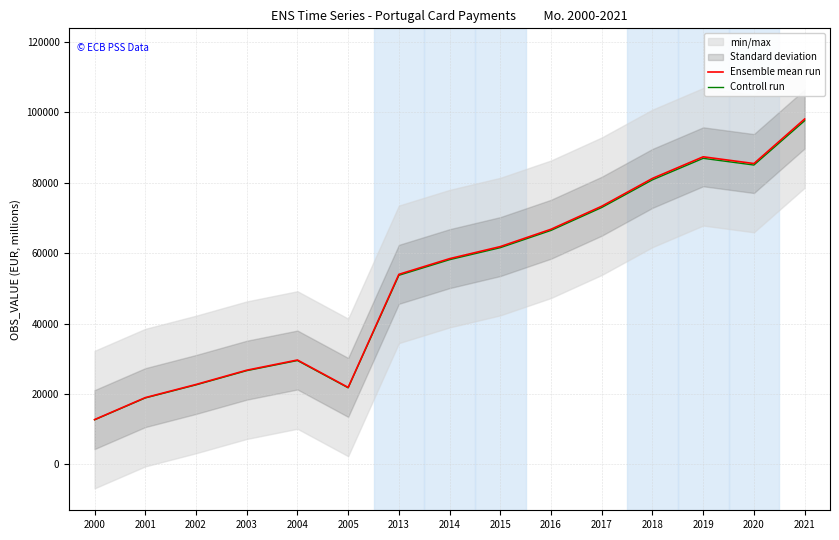

What is the sum of all Ensemble mean run values?

799294.6